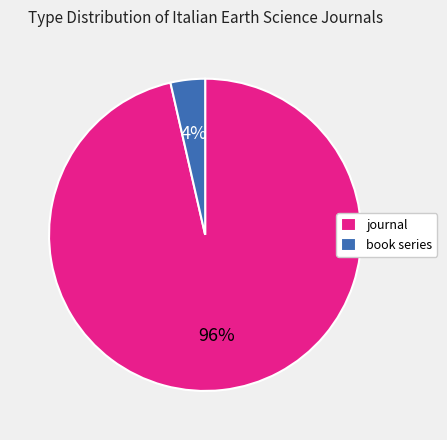

How many segments does this pie chart have?

2